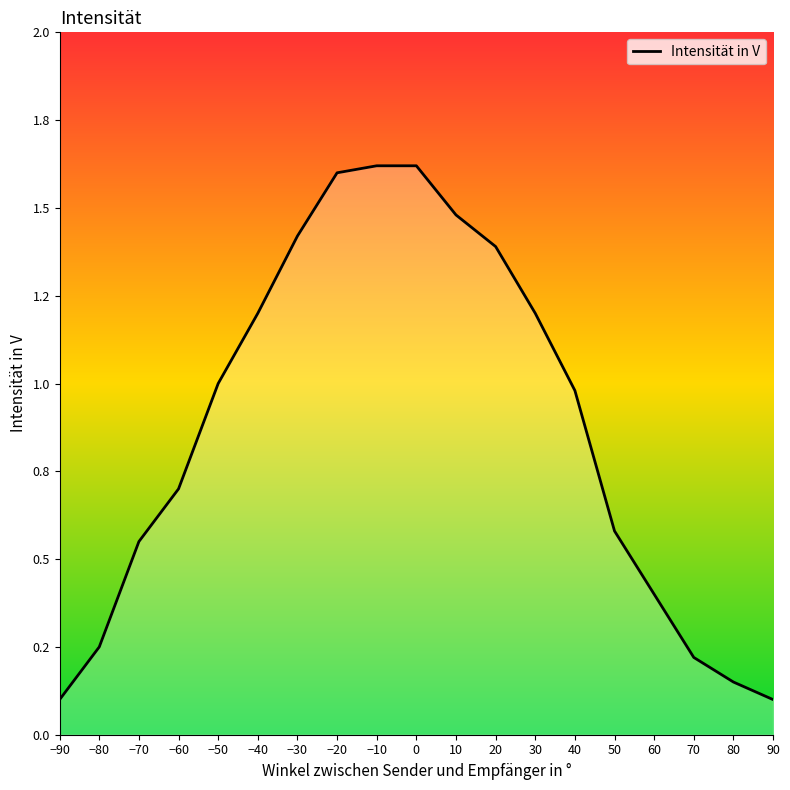

The value at 20 is 1.4. True or false?

True